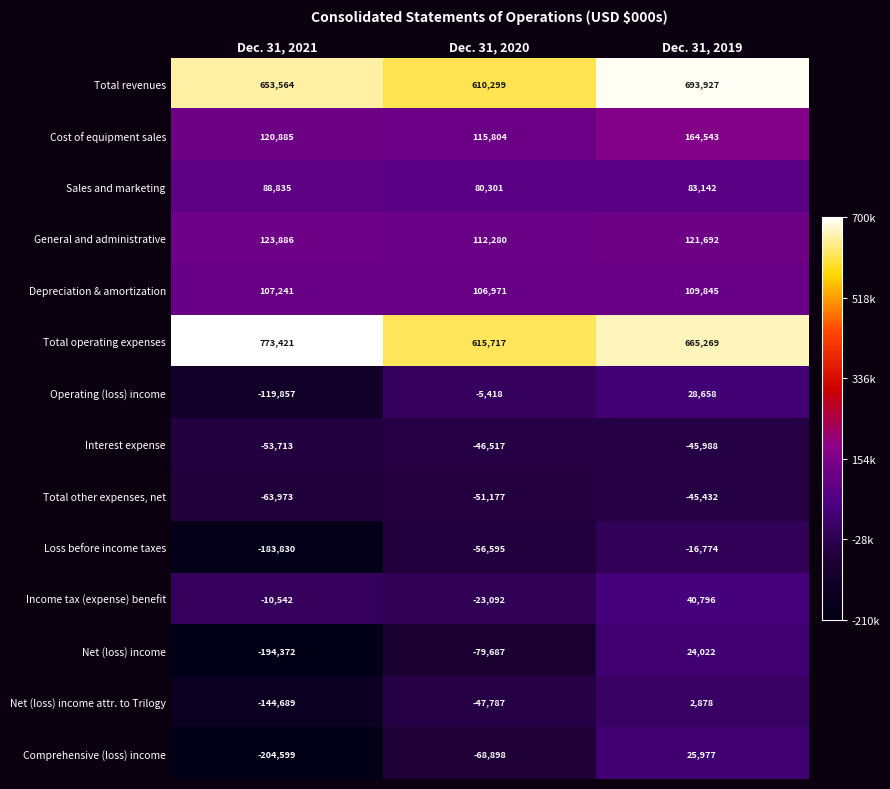

What is the spread (max minus min) of values at Dec. 31, 2021?

978020